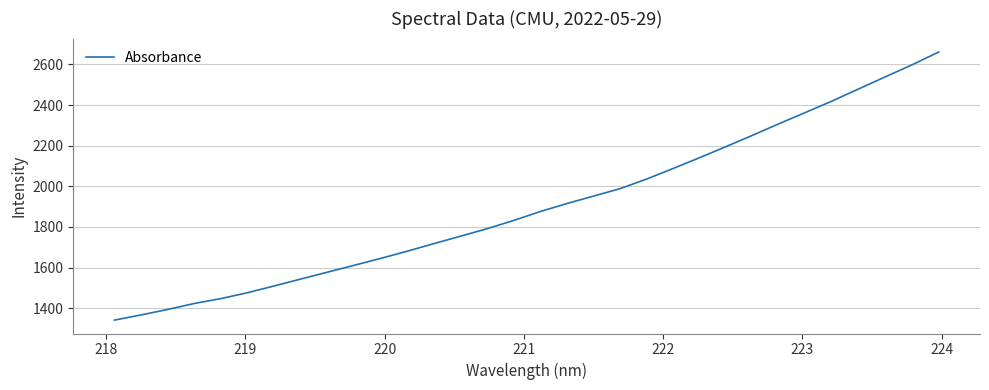

What is the maximum value shown in the chart?

2661.5